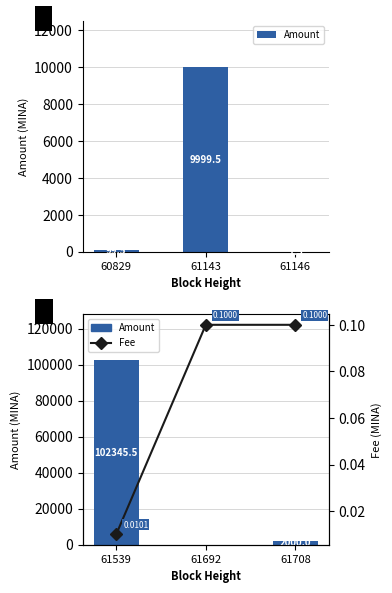

Rank the series by their maximum value, from lowest to highest.

Fee, Amount